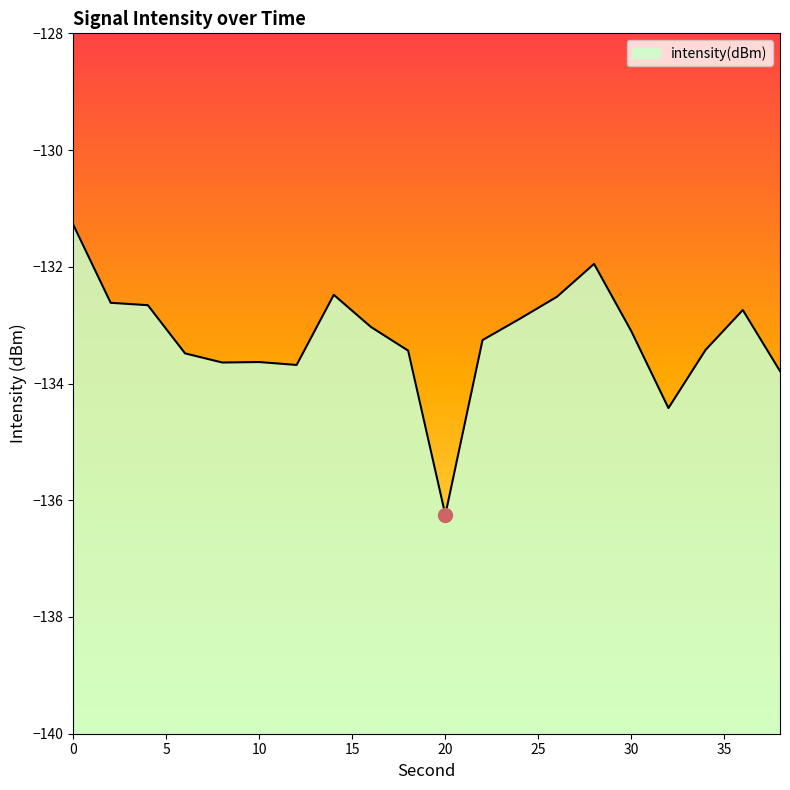

Rank the categories by value from lowest to highest.

20, 32, 38, 12, 8, 10, 6, 18, 34, 22, 30, 16, 24, 36, 4, 2, 26, 14, 28, 0